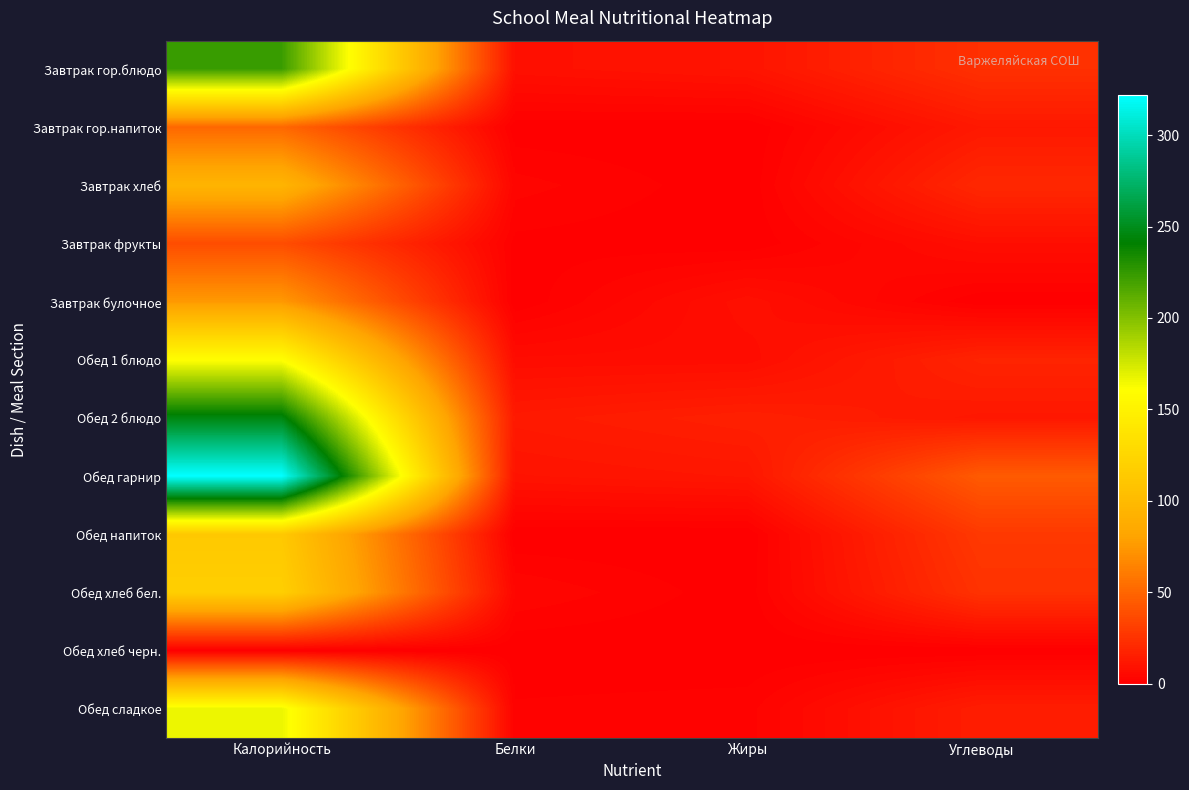

What is the difference between the highest and lowest values at Жиры?

16.1